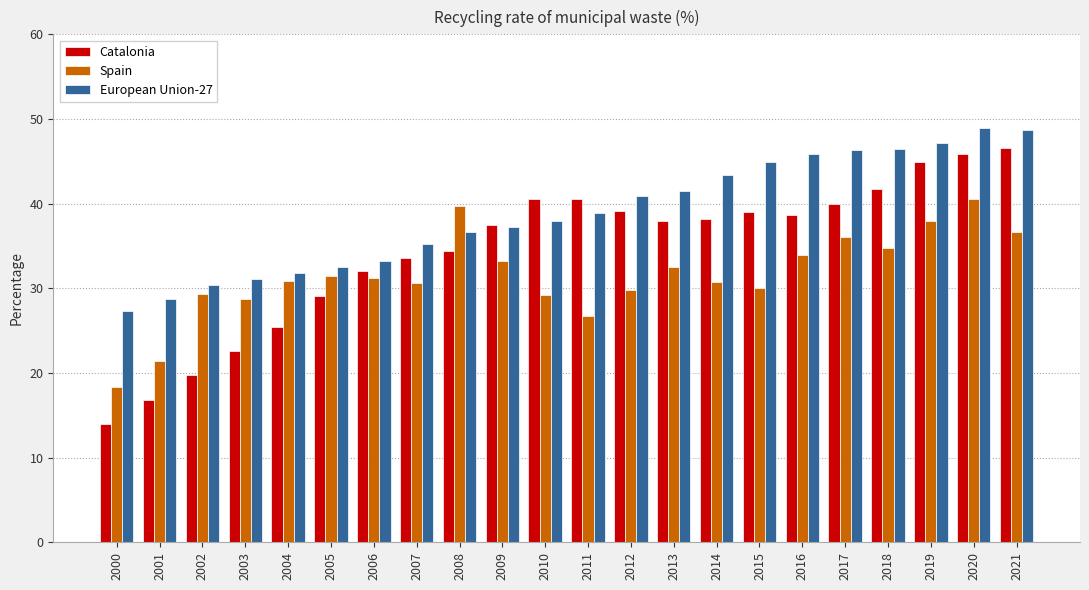

At which label does Catalonia first exceed 38?

2010